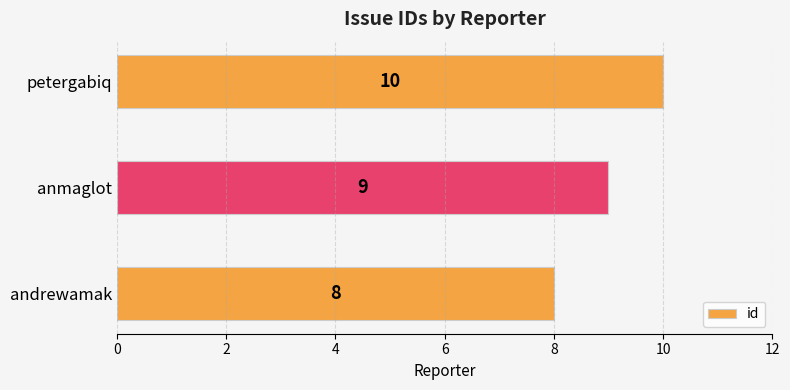

How many bars are there in total?

3